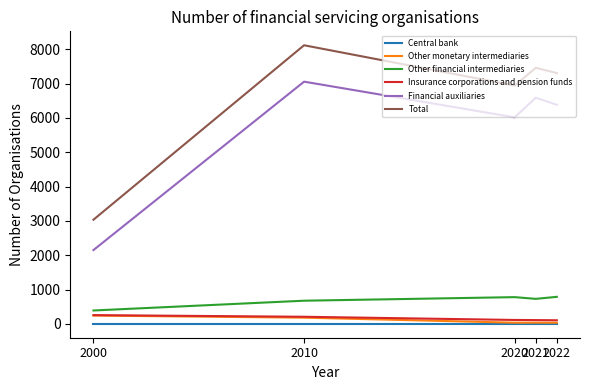

At which category does the chart reach its peak across all series?

2010